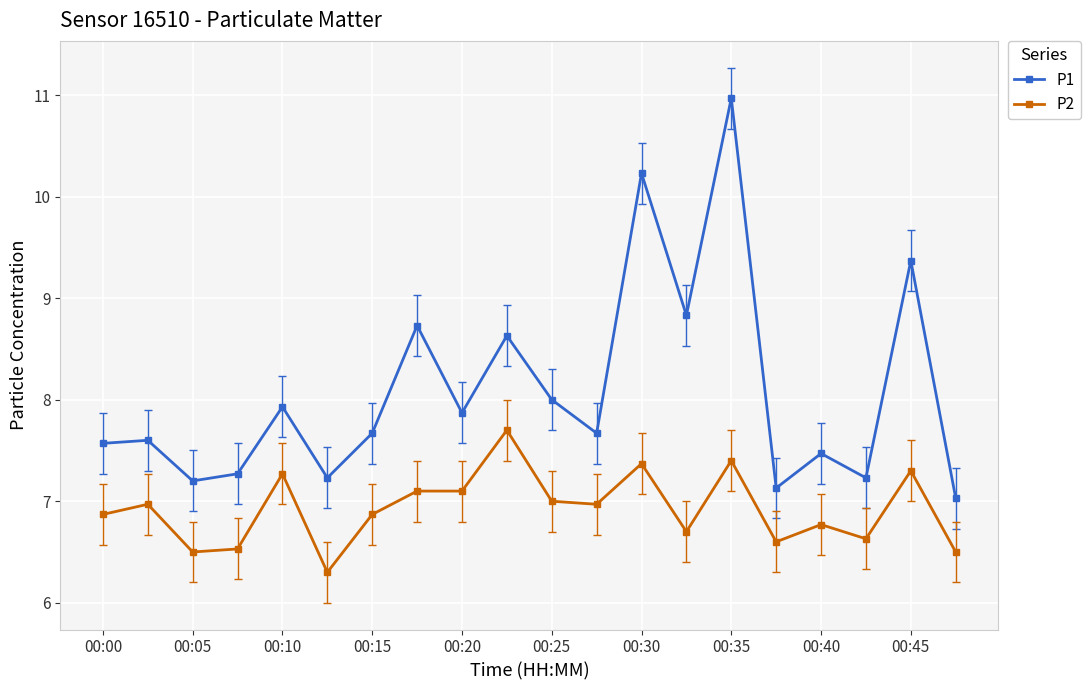

List the series in order of their peak value, highest first.

P1, P2